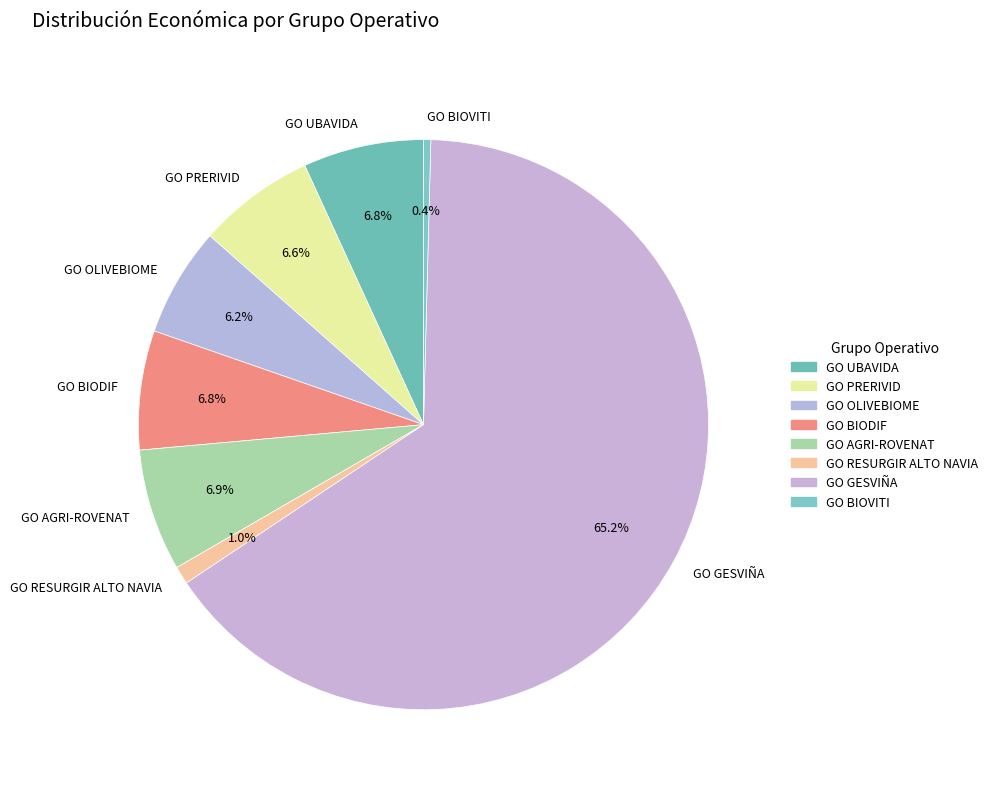

What portion of the pie excludes GO PRERIVID?

93.4%